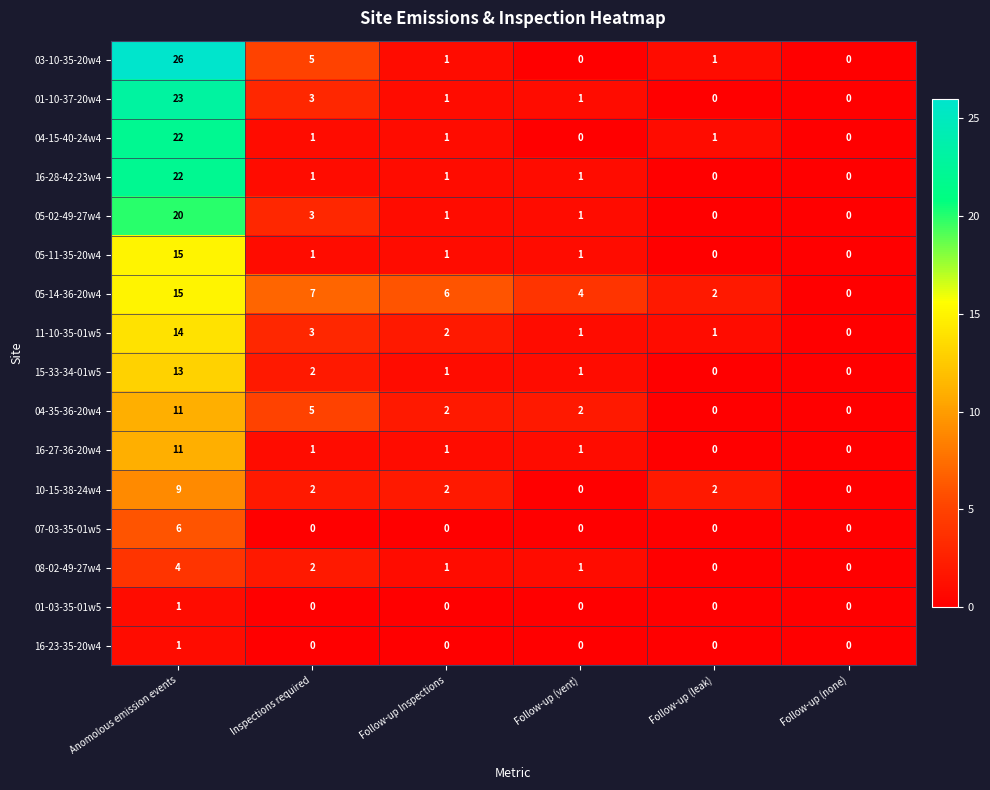

Where does the 05-14-36-20w4 series first go above 6?

Anomolous emission events